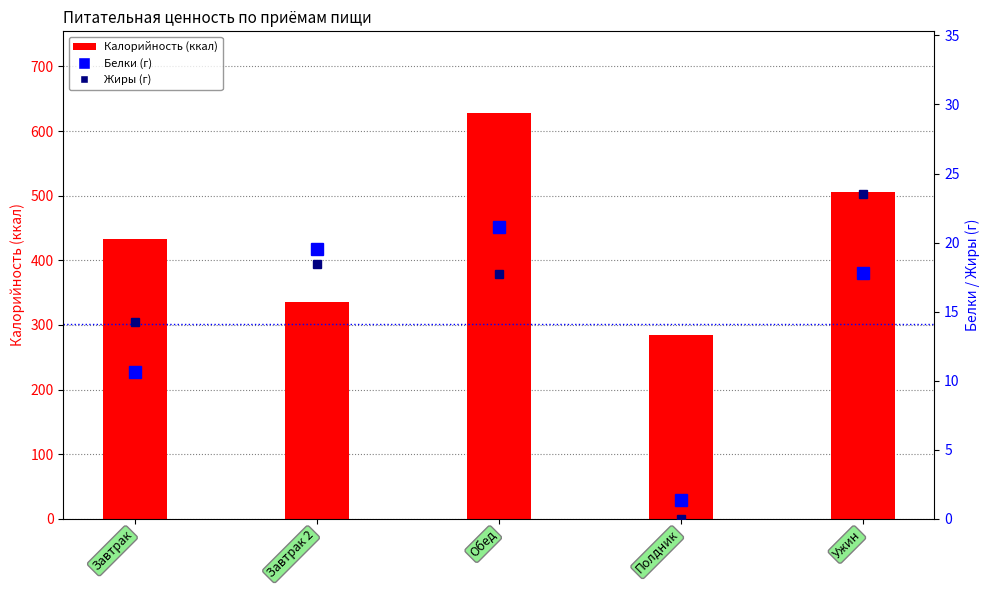

Read the Жиры value at Обед.

17.7